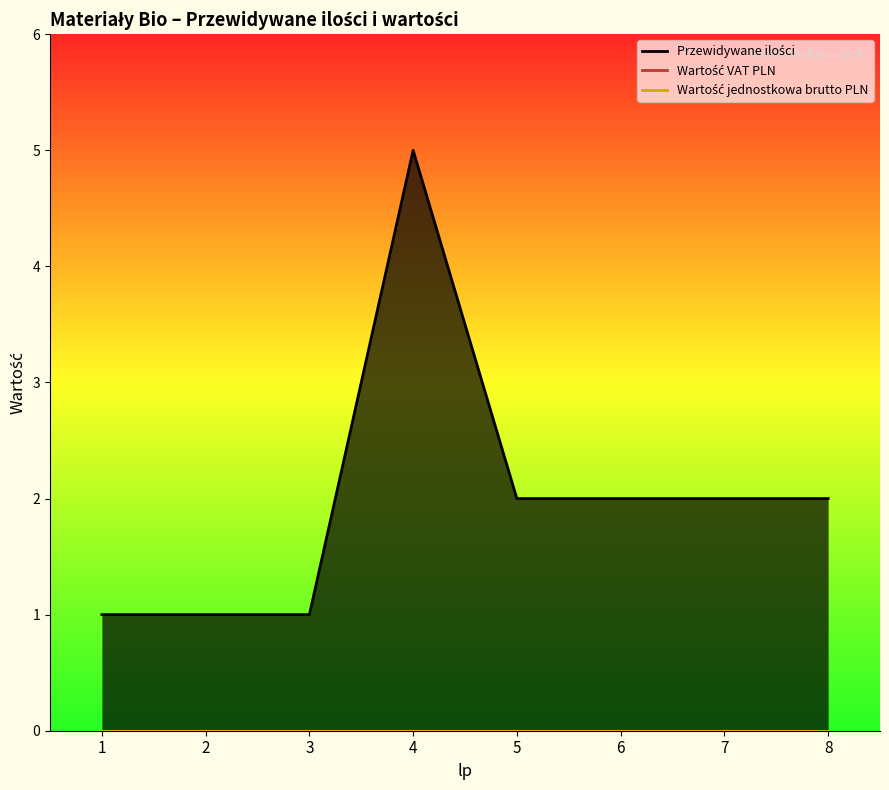

Does the chart have visible grid lines?

No